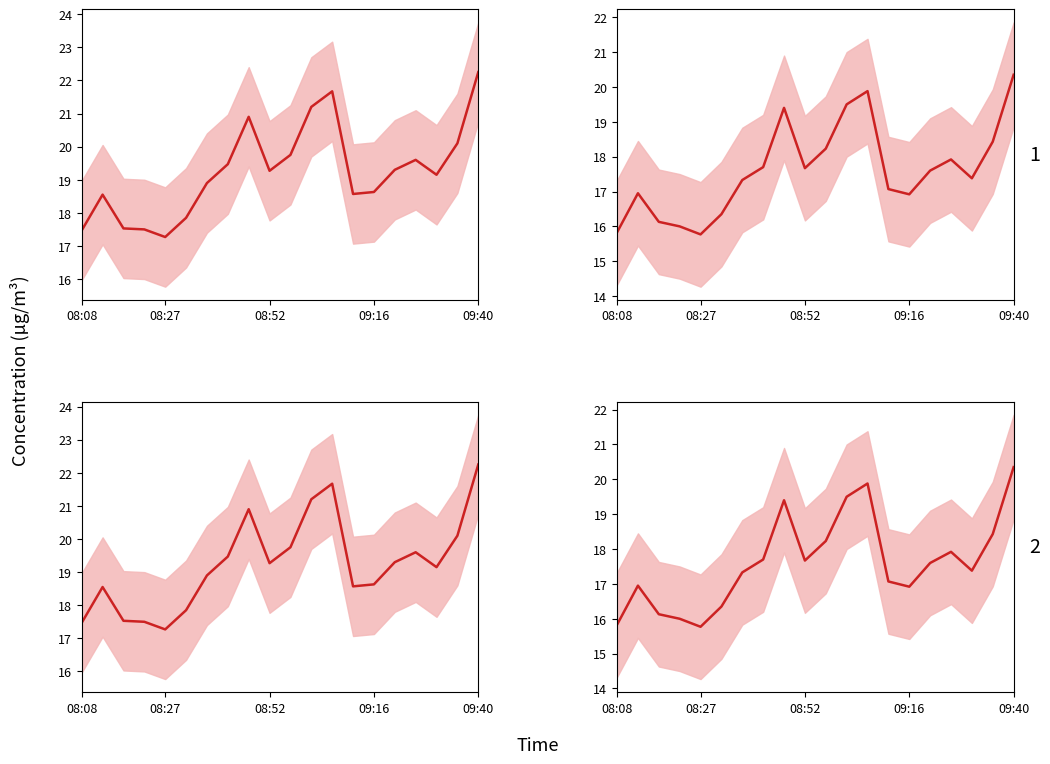

True or false: P2 - Panel B and P2 - Panel A cross at least once.

False